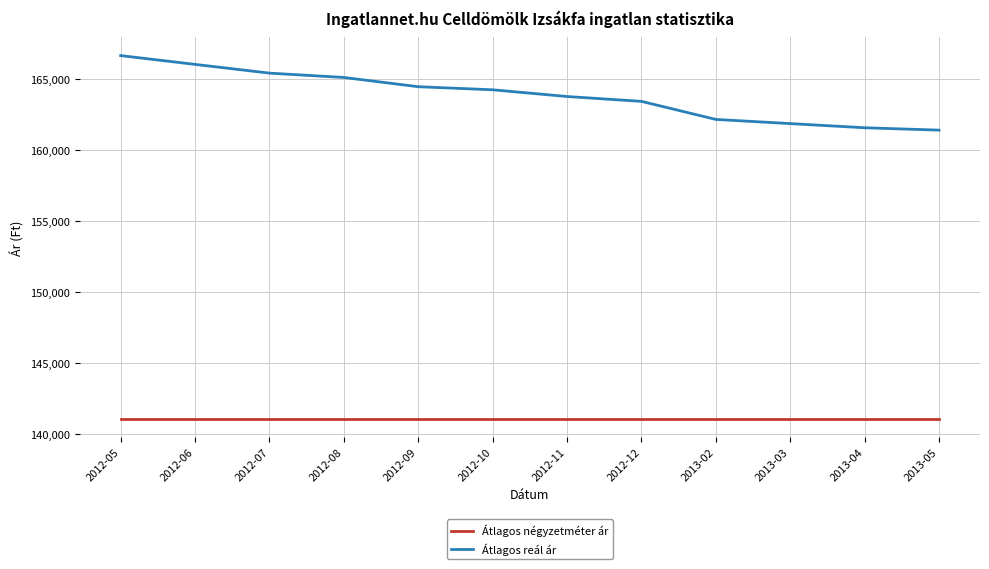

What are all the series names shown in the legend?

Átlagos négyzetméter ár, Átlagos reál ár